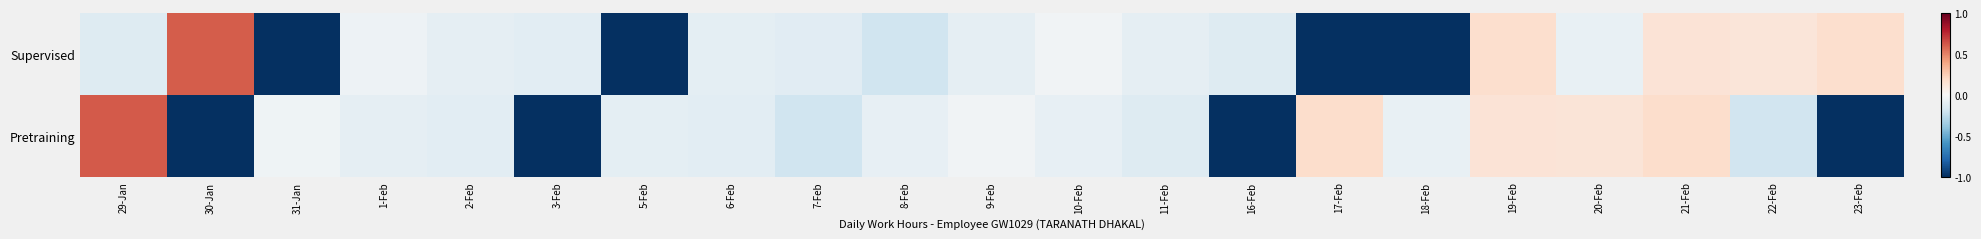

Which series has the largest range (max minus min)?

Pretraining